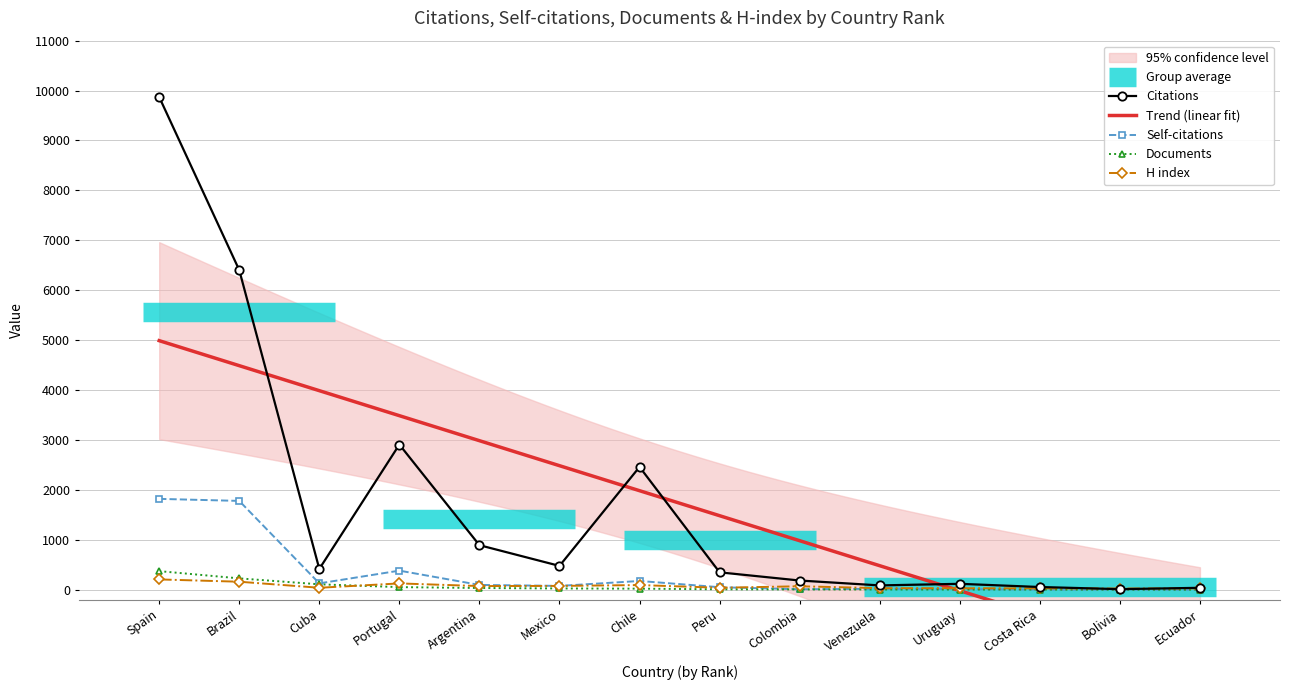

The Citations series shows 4806 at Portugal. True or false?

False